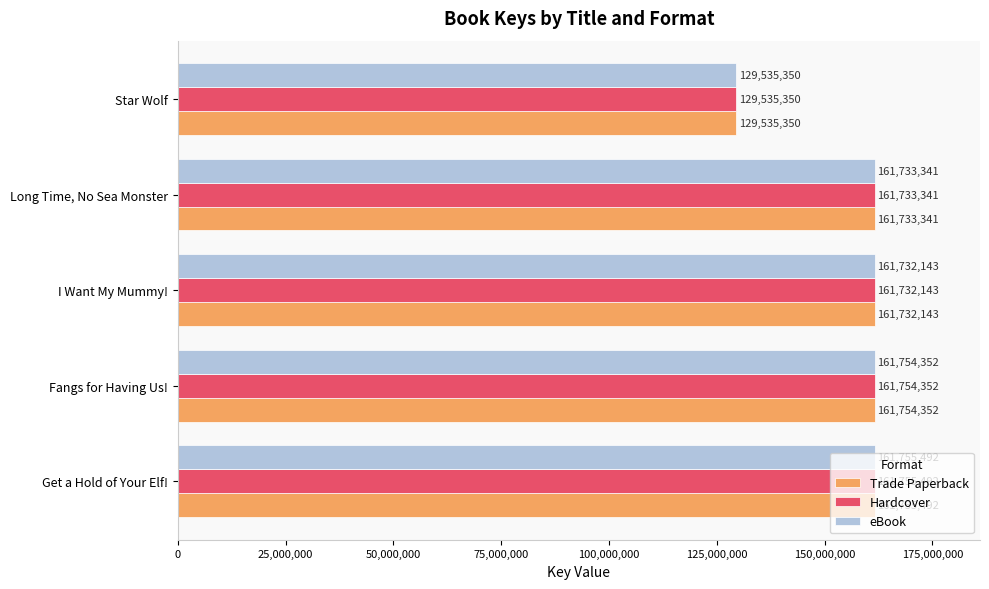

At how many categories does at least one series exceed 130971422?

4